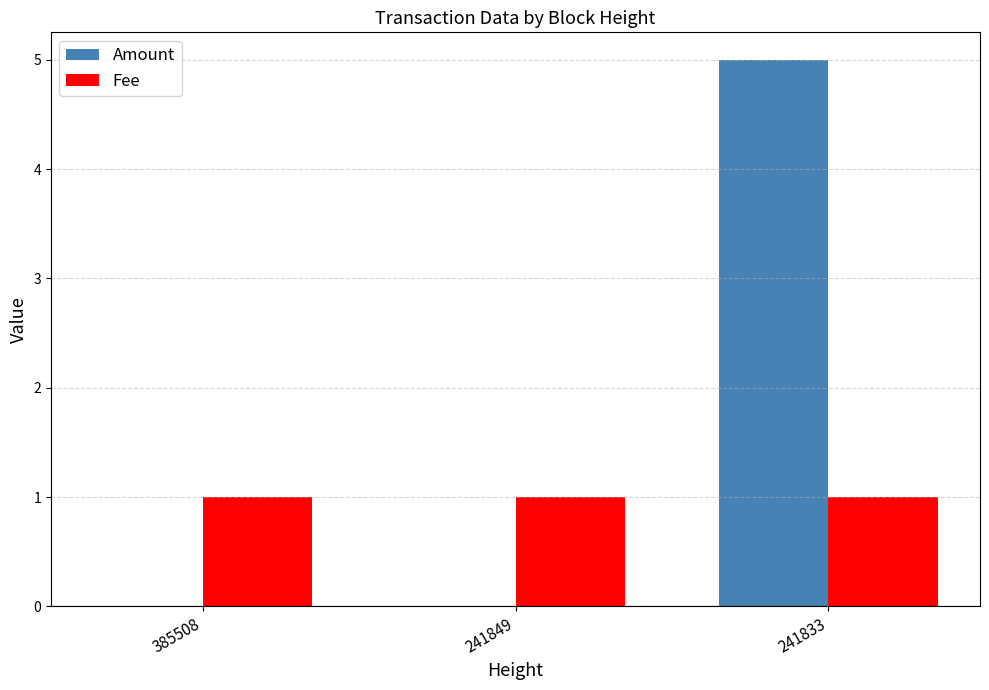

What is the difference between the Amount values at 241833 and 385508?

5